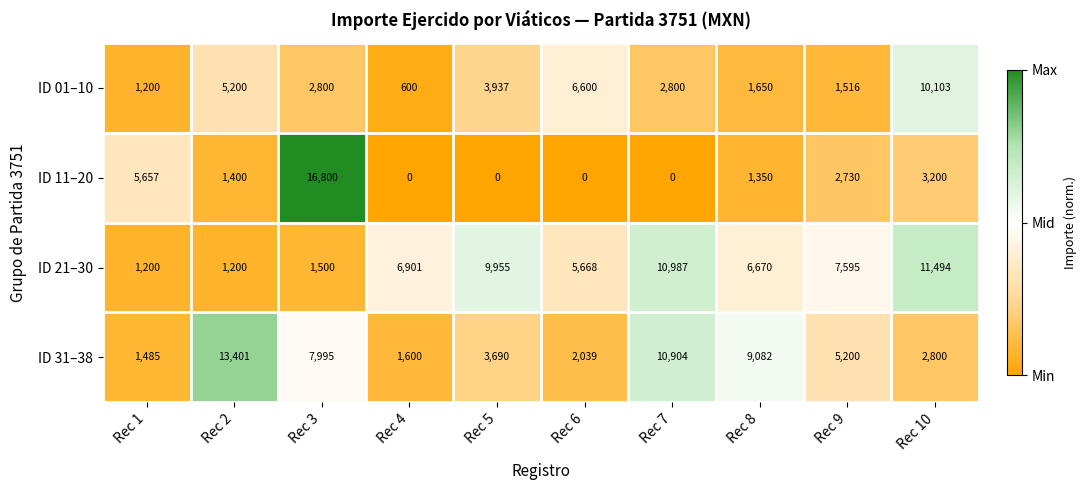

Rank the series by their average value, from lowest to highest.

ID 11–20, ID 01–10, ID 31–38, ID 21–30